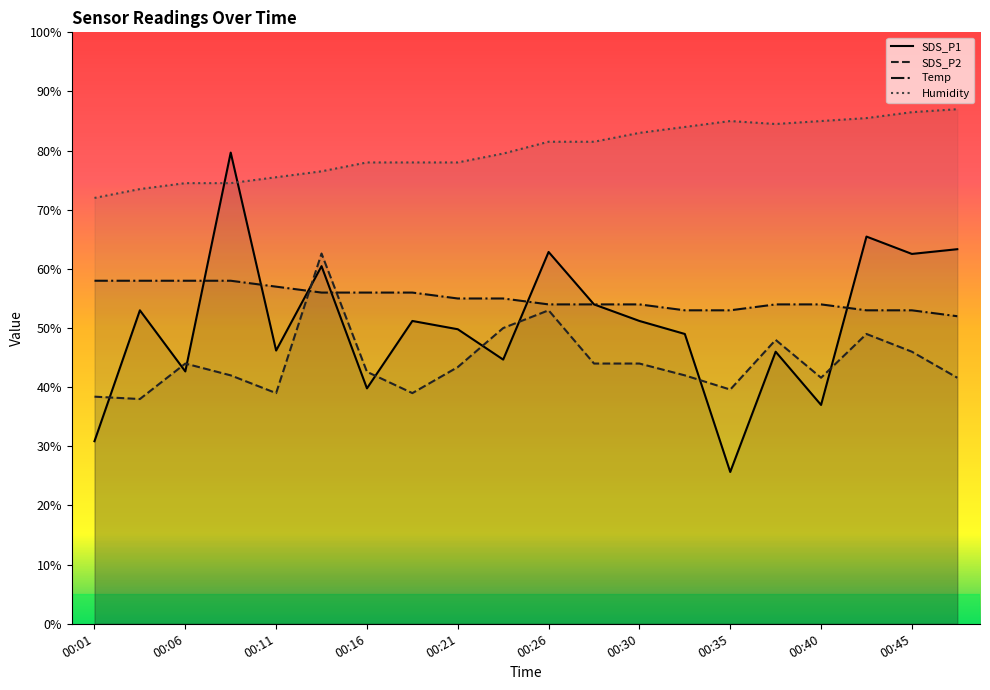

What is the difference between the SDS_P1 values at 00:43 and 00:38?

19.5